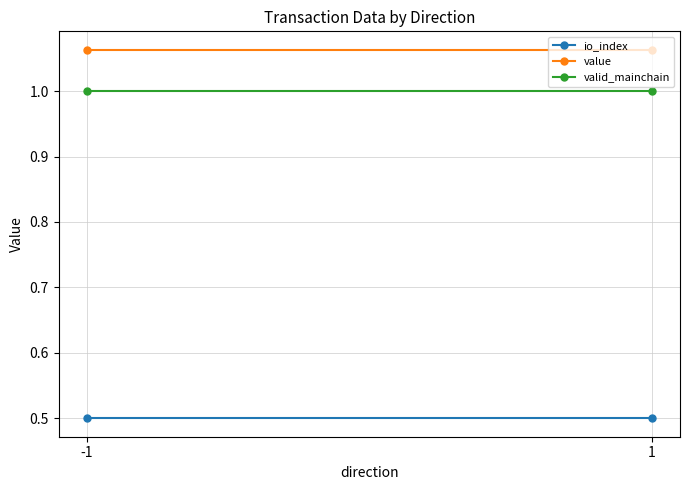

What is the sum of the value values at -1 and 1?

2.1